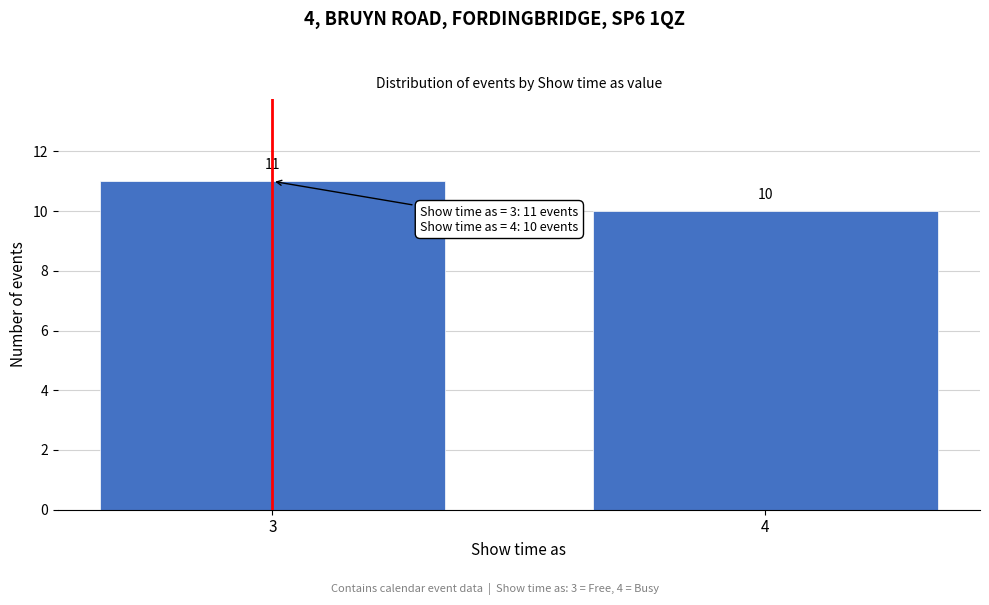

Reading left to right, list all the values displayed in this chart.

3=11	4=10